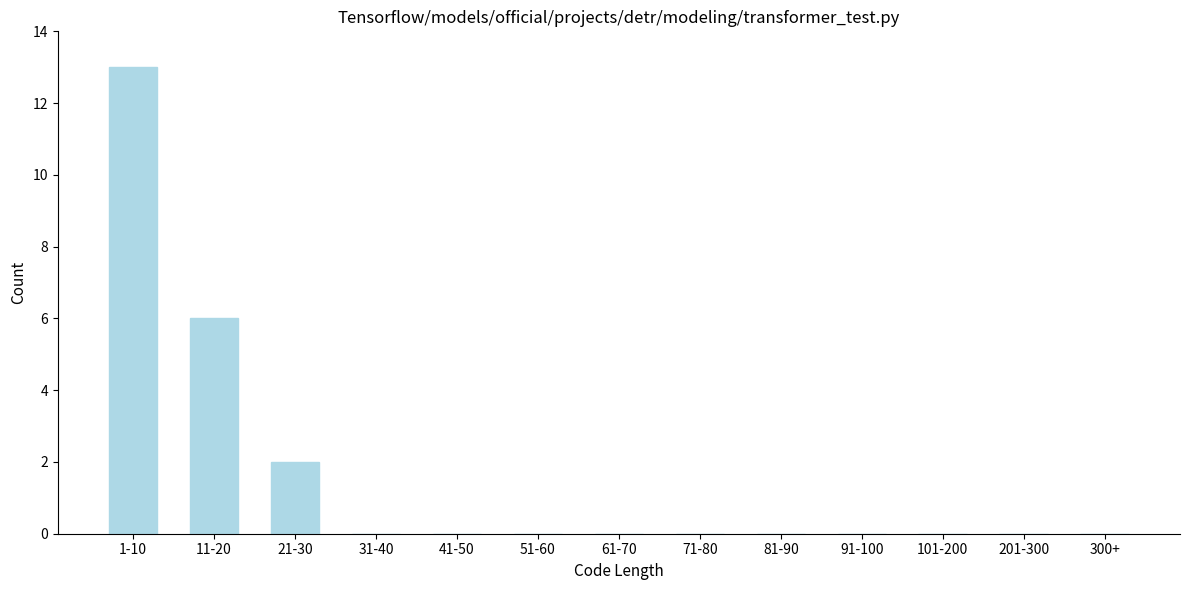

Reading right to left, transcribe all the data shown in this chart.

300+=0	201-300=0	101-200=0	91-100=0	81-90=0	71-80=0	61-70=0	51-60=0	41-50=0	31-40=0	21-30=2	11-20=6	1-10=13